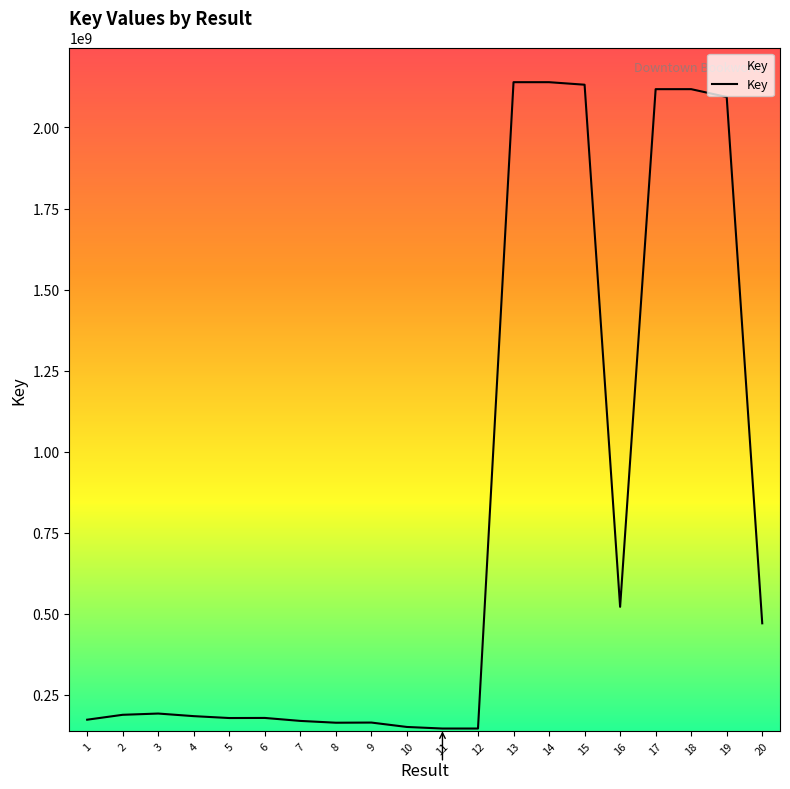

Where is the data nearest to the value 1142825288?

16